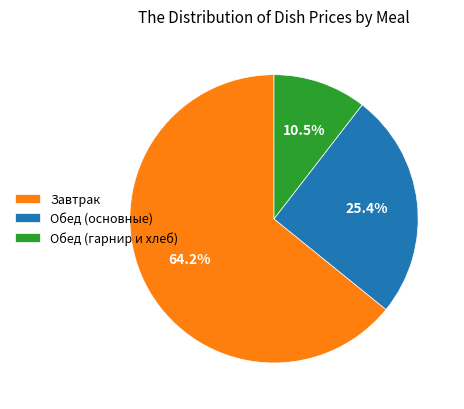

Does any single category account for the majority?

Yes